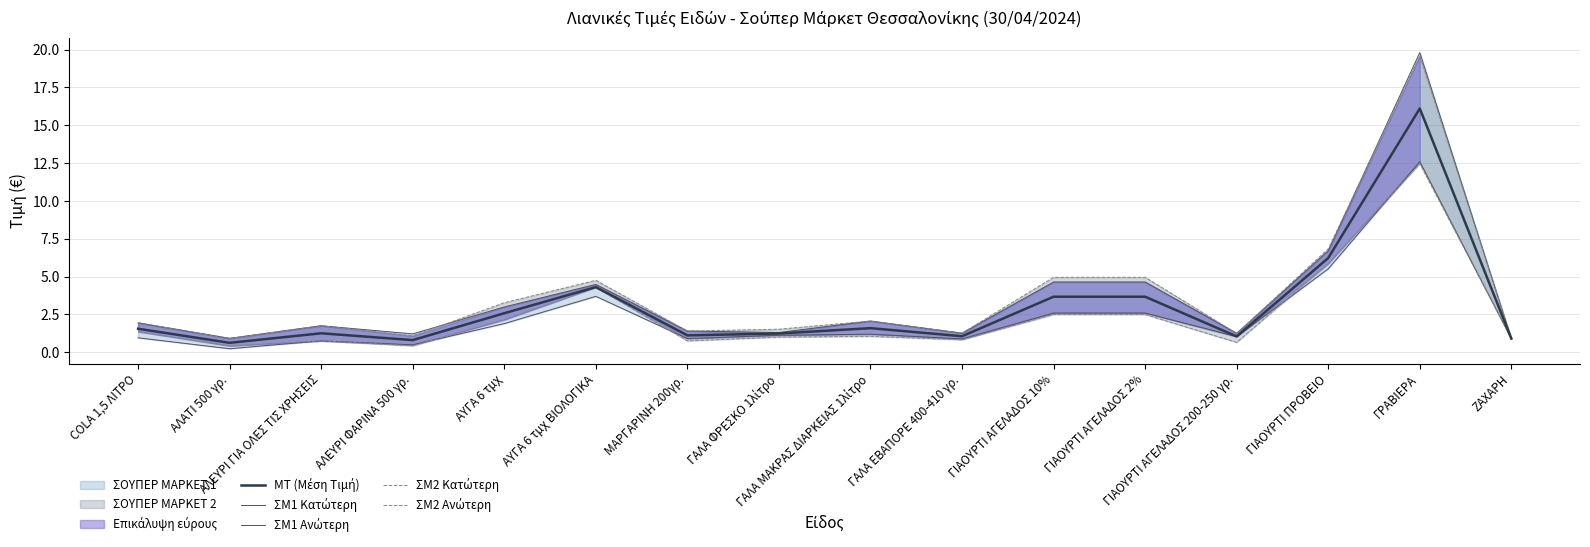

True or false: ΣΜ1 Ανώτερη and ΣΜ1 Κατώτερη cross at least once.

False